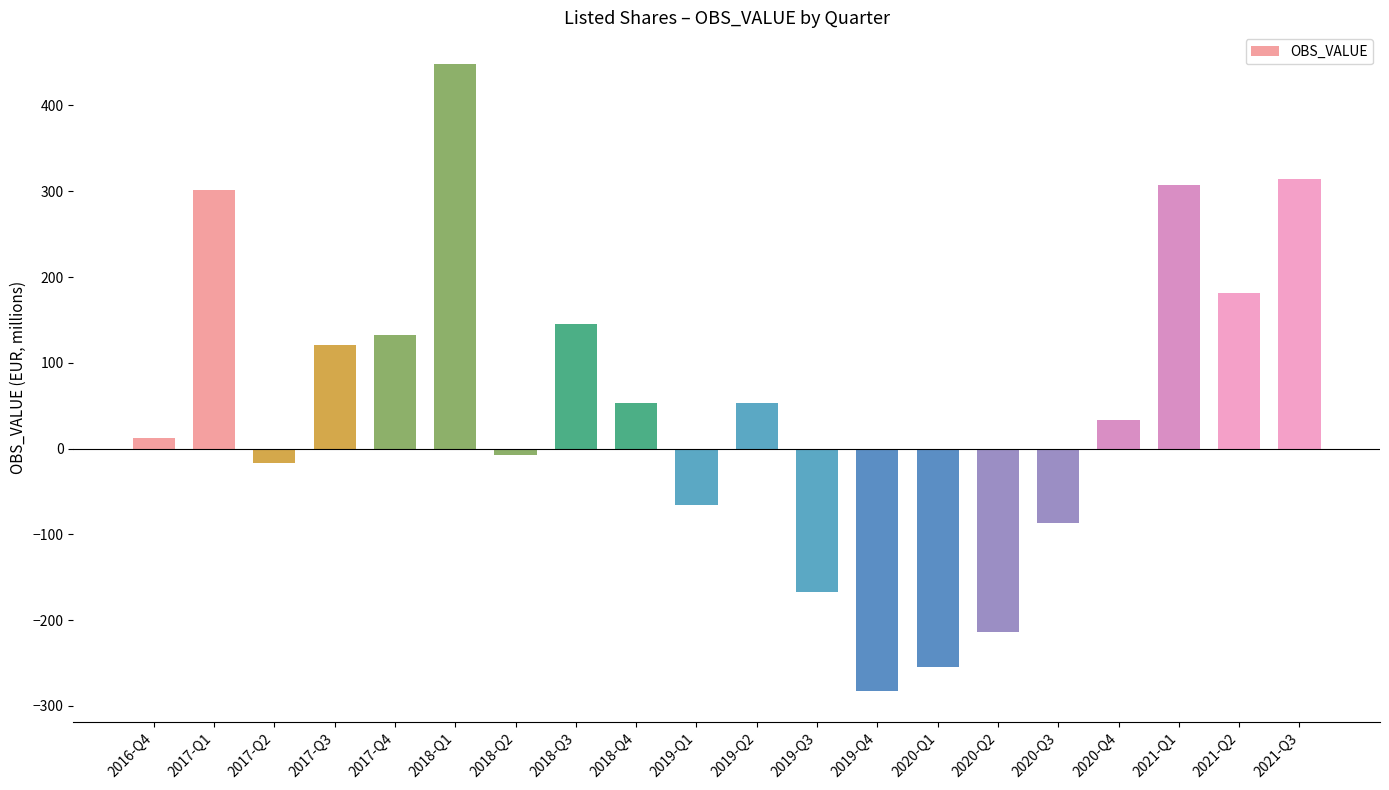

Where is the data nearest to the value 83?

2019-Q2